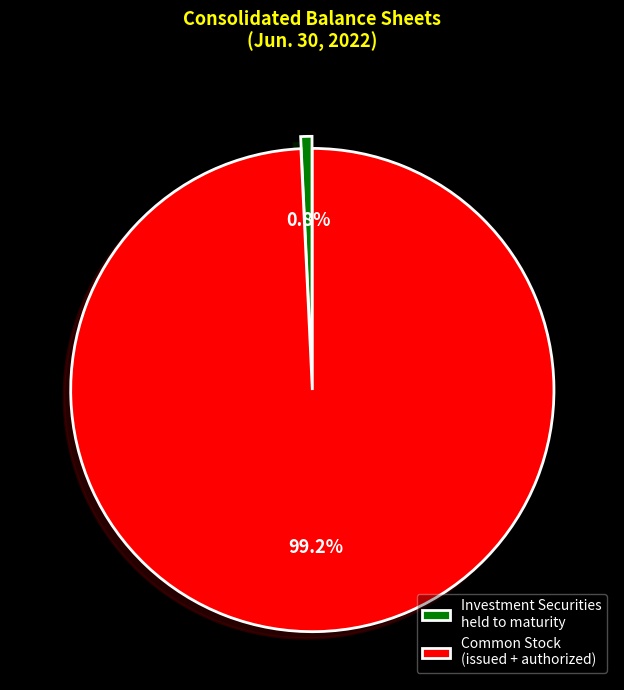

Which has a higher value, Investment Securities held to maturity or Common Stock (issued + authorized)?

Common Stock (issued + authorized)